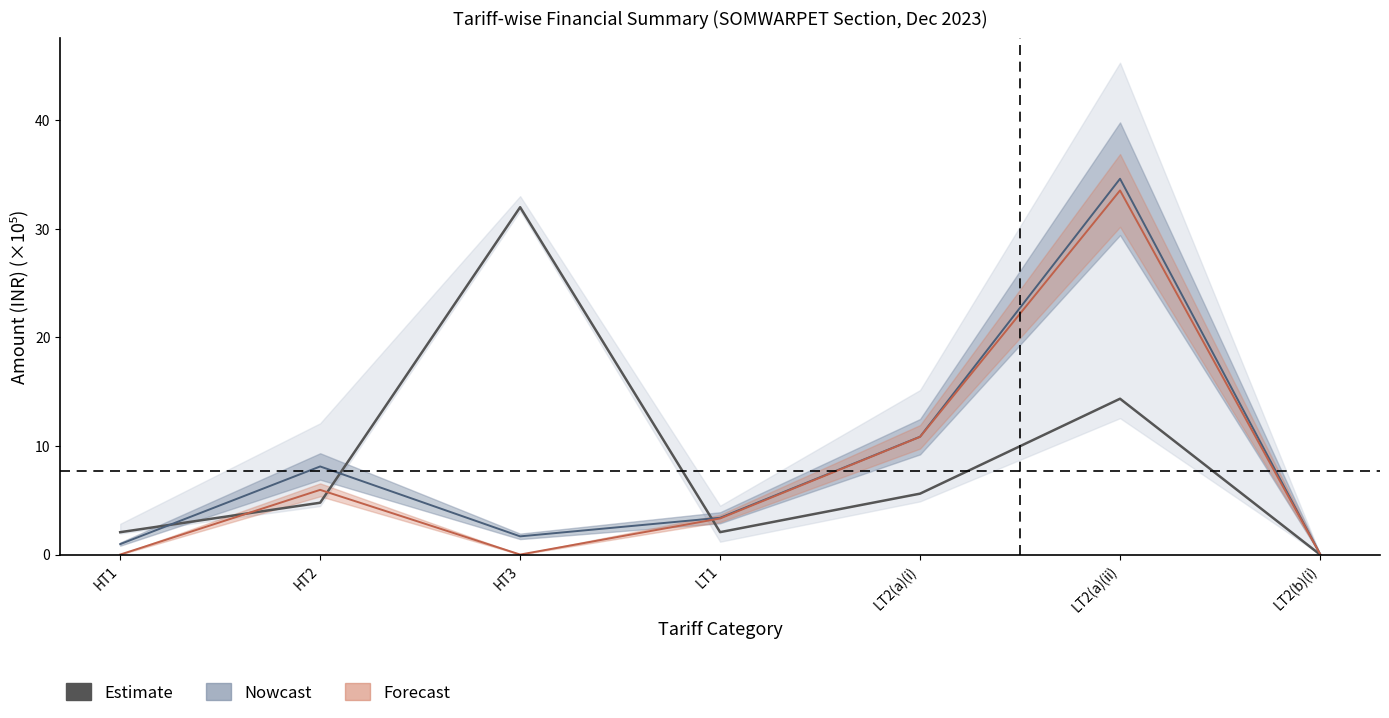

True or false: the data has more than 1 interior local peaks.

True